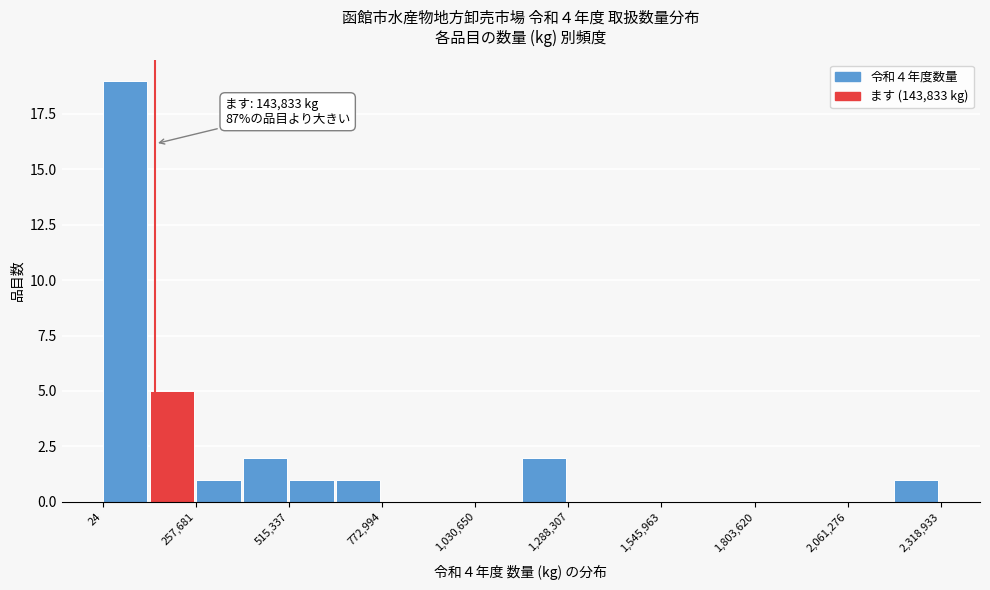

Around what value on the x-axis is the tallest bar? Give the approximate position of its centre, as read against the axis.

50000